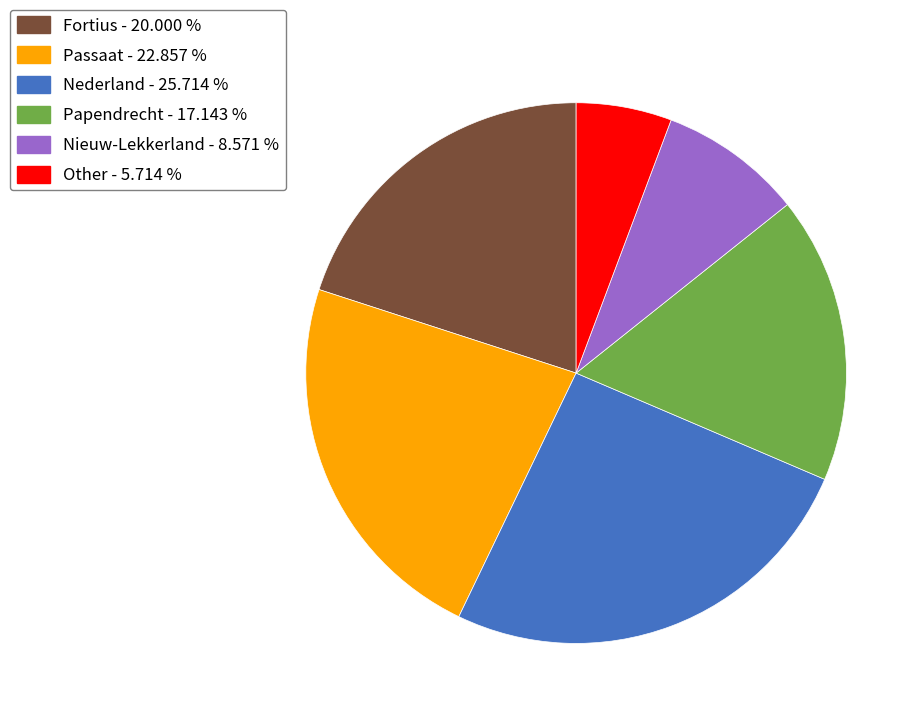

Approximately how many times larger is the value at Passaat - 22.857 % compared to Other - 5.714 %?

4.0